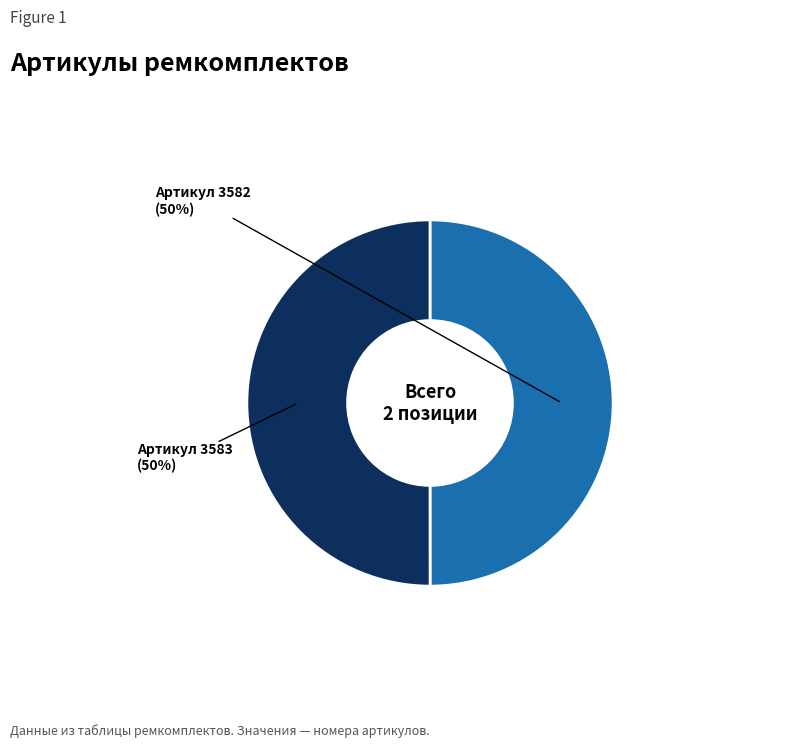

How many segments does this pie chart have?

2